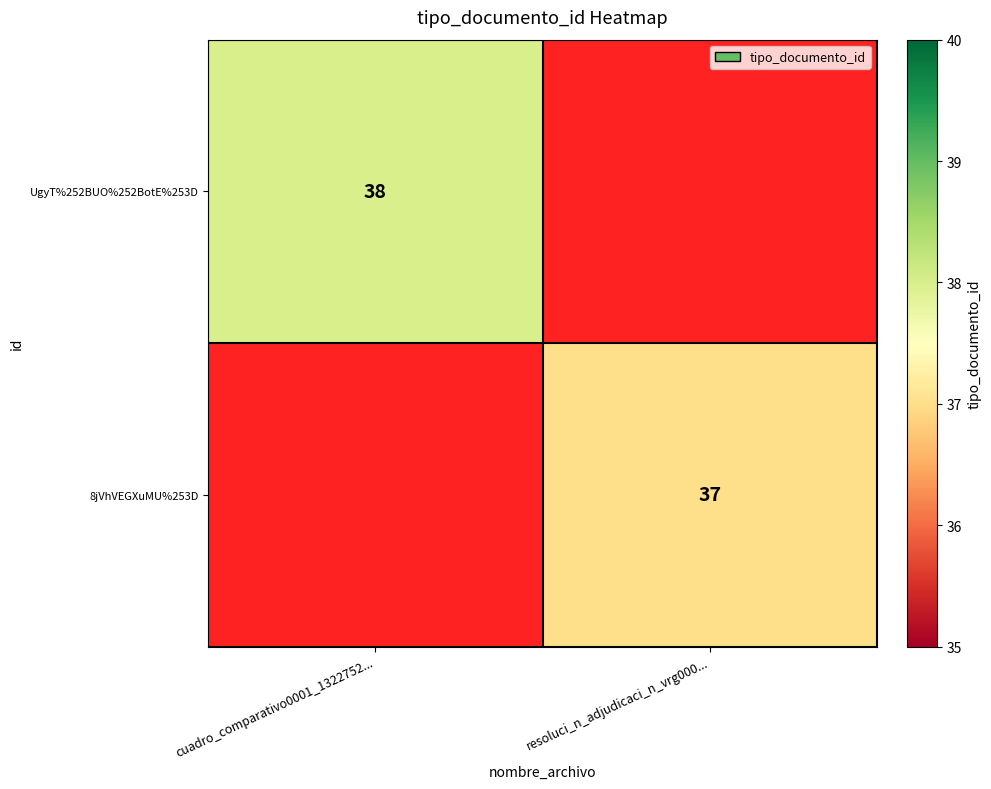

The 8jVhVEGXuMU%253D series shows 65 at resoluci_n_adjudicaci_n_vrg000.... True or false?

False